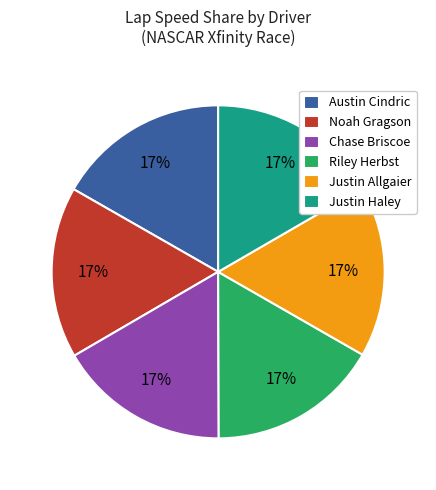

To the nearest percent, what is the average slice percentage?

17%